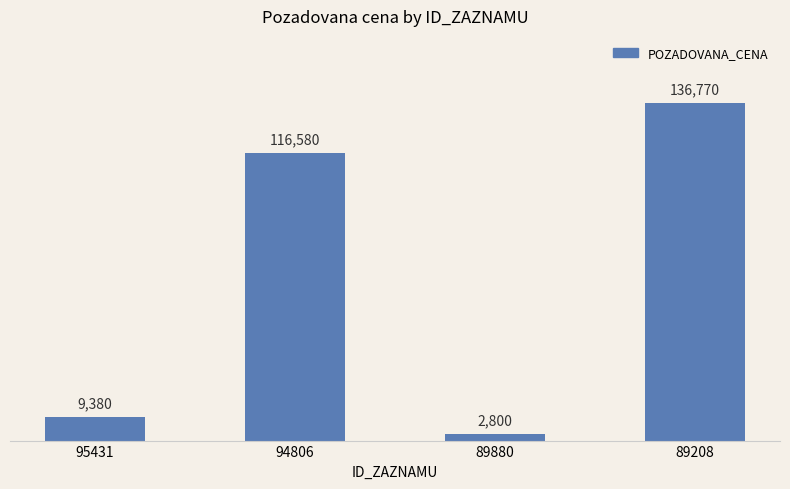

Are the bars grouped side by side (vs. stacked)?

No